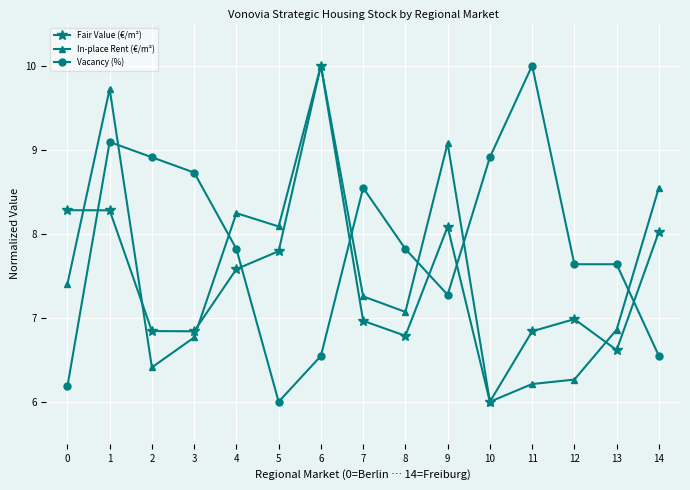

Which category has the lowest value in the In-place Rent (€/m²) series?

10